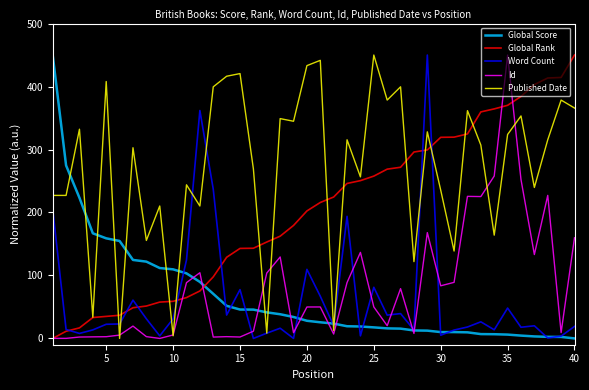

True or false: Global Score and Word Count intersect in this chart.

True